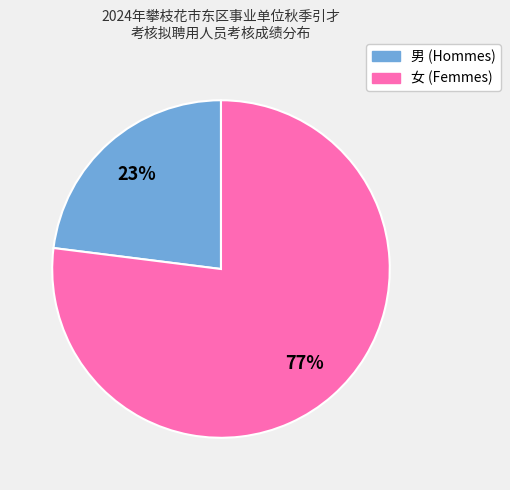

To the nearest percent, what is the difference between the largest and smallest slice percentages?

54%